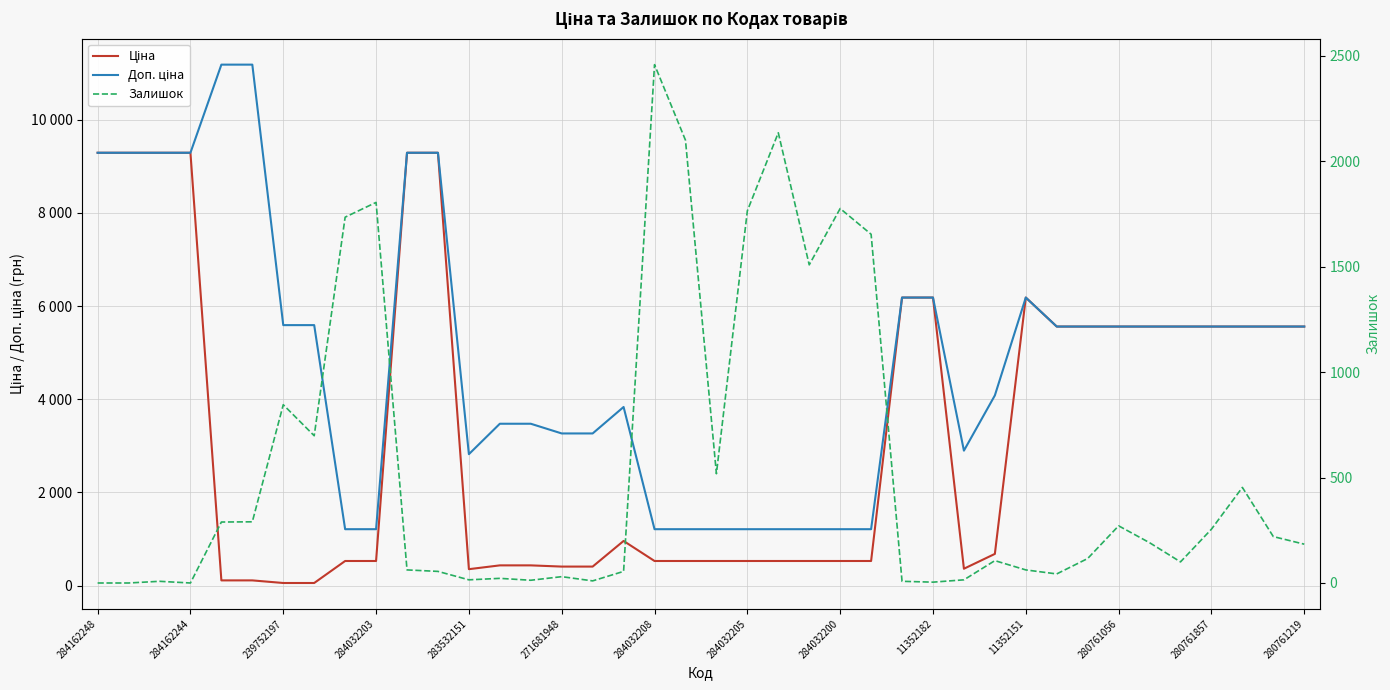

Reading left to right, transcribe all the data shown in this chart.

Ціна: 9290.5	9290.5	9290.5	9290.5	111.8	111.8	55.9	55.9	528.2	528.2	9290.5	9290.5	352.6	434.3	434.3	408.2	408.2	958.4	528.2	528.2	528.2	528.2	528.2	528.2	528.2	528.2	6182.6	6182.6	362.1	680.4	6182.6	5560.3	5560.3	5560.3	5560.3	5560.3	5560.3	5560.3	5560.3	5560.3
Доп. ціна: 9290.5	9290.5	9290.5	9290.5	11182.0	11182.0	5591.0	5591.0	1210.7	1210.7	9290.5	9290.5	2821.2	3474.1	3474.1	3265.8	3265.8	3833.8	1210.7	1210.7	1210.7	1210.7	1210.7	1210.7	1210.7	1210.7	6182.6	6182.6	2896.6	4082.3	6182.6	5560.3	5560.3	5560.3	5560.3	5560.3	5560.3	5560.3	5560.3	5560.3
Залишок: 0.0	0.0	8.0	0.0	289.0	290.0	845.0	698.0	1734.0	1804.0	62.0	55.0	15.0	22.0	13.0	30.0	10.0	55.0	2457.0	2099.0	518.0	1764.0	2134.0	1508.0	1775.0	1653.0	8.0	4.0	15.0	106.0	62.0	43.0	116.0	271.0	191.0	100.0	255.0	453.0	220.0	184.0